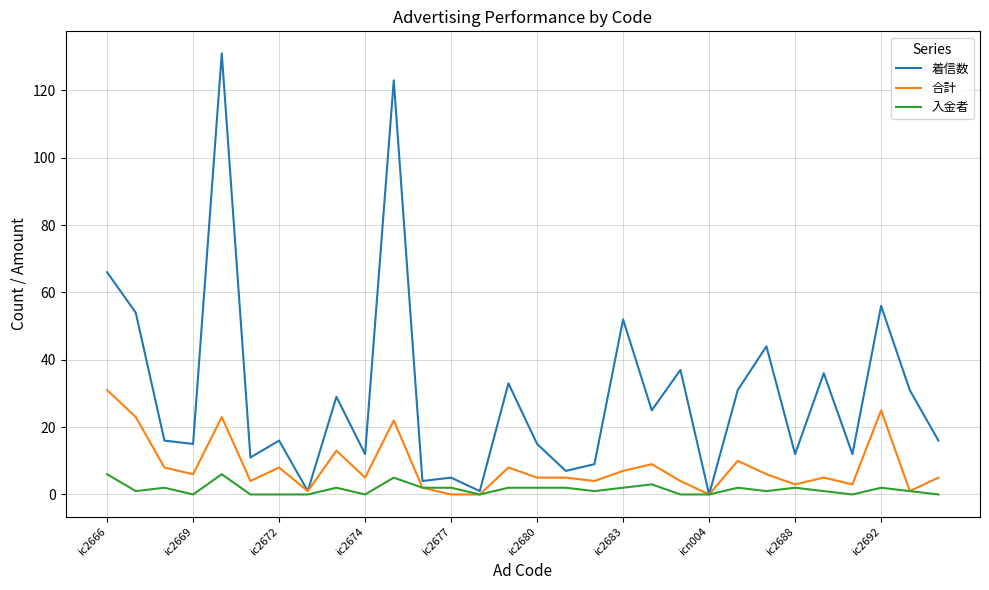

Which series has the widest spread of values?

着信数